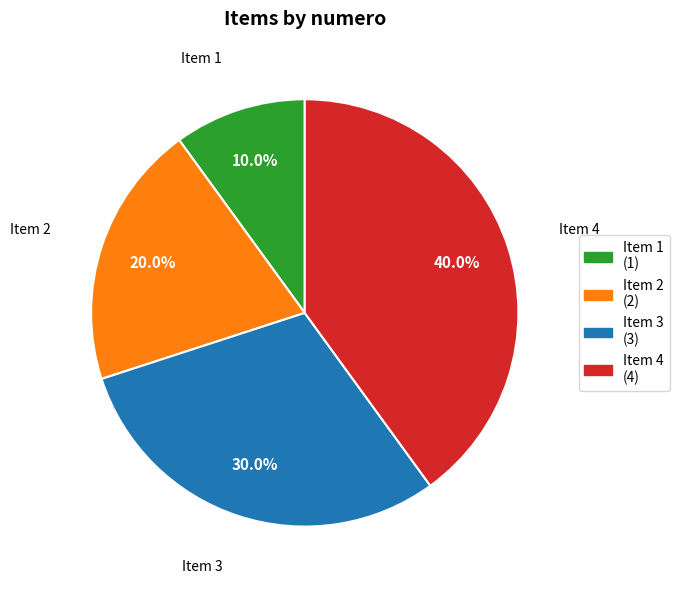

Is there any slice that represents more than half of the pie?

No